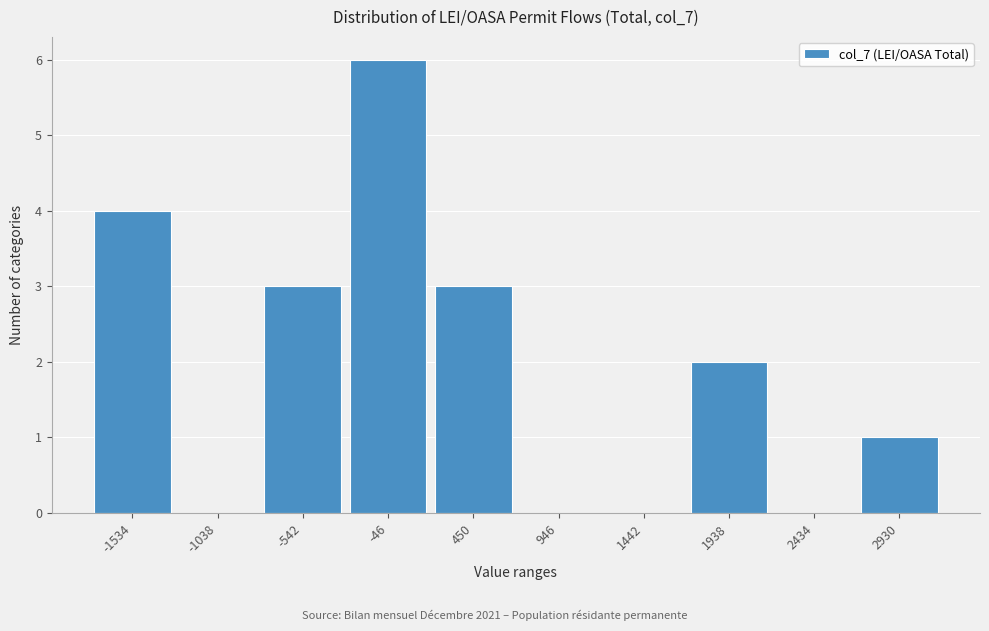

Reading left to right, what are all the values shown in this chart?

-1534=4	-1038=0	-542=3	-46=6	450=3	946=0	1442=0	1938=2	2434=0	2930=1